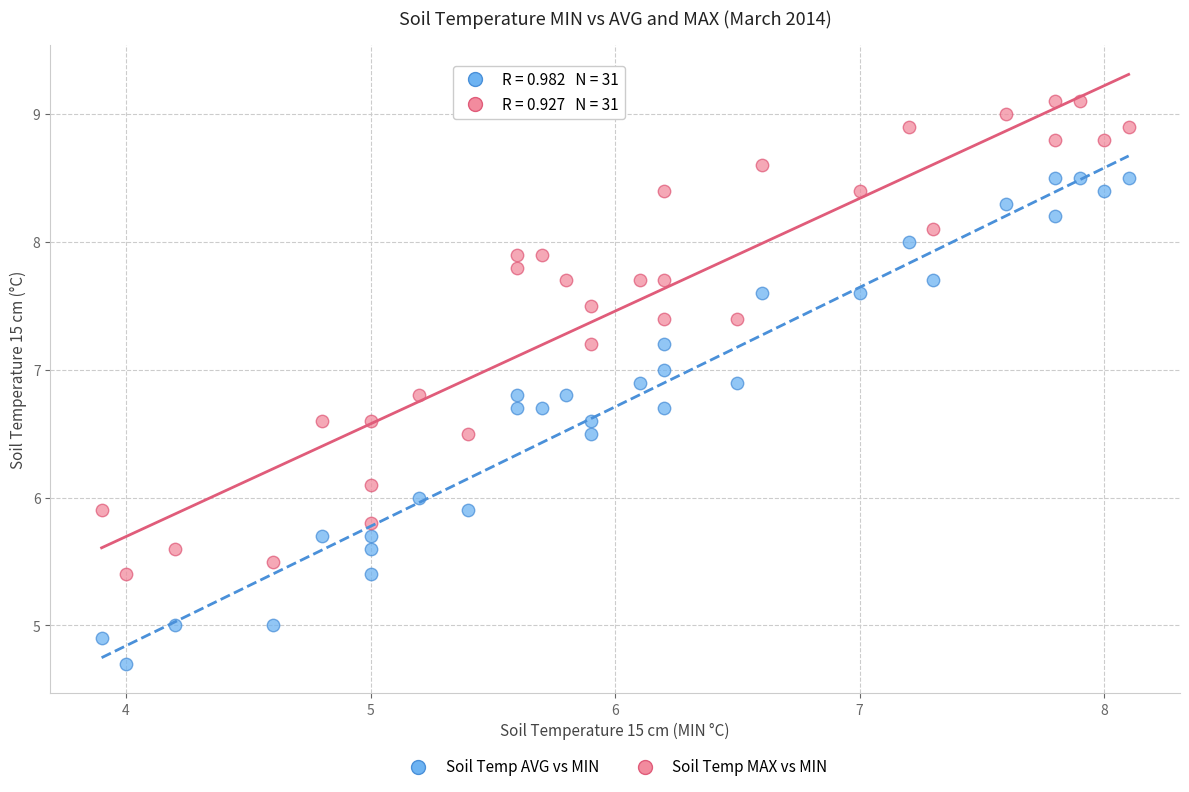

Which series contains the lowest Y value?

Soil Temp AVG vs MIN